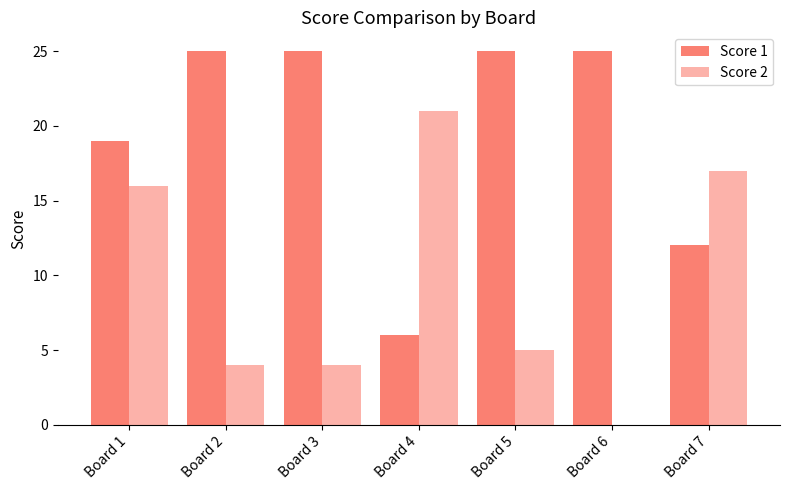

How many positive values does the Score 2 series have?

6